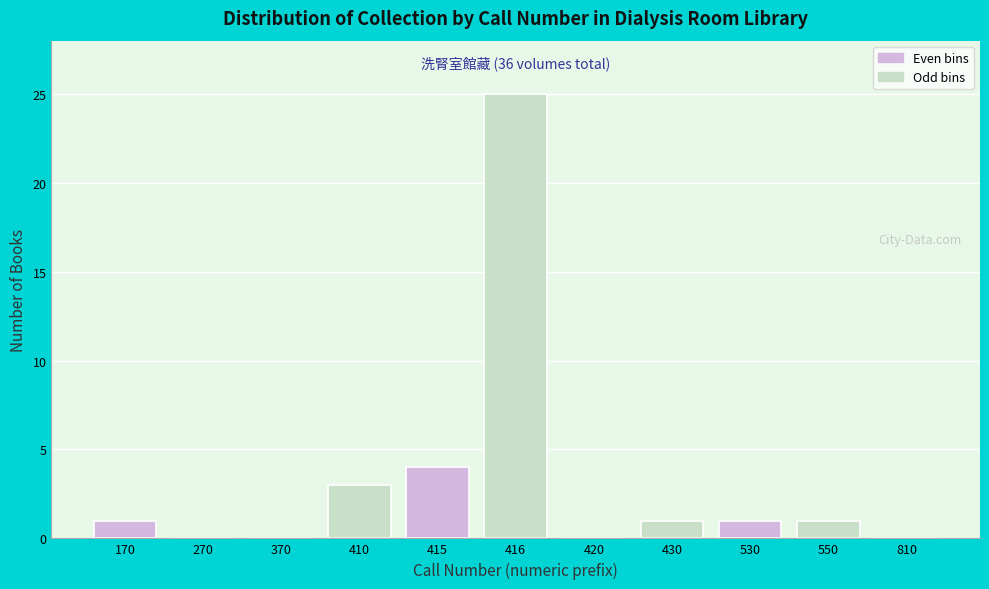

Reading left to right, transcribe all the data shown in this chart.

170=1	270=0	370=0	410=3	415=4	416=25	420=0	430=1	530=1	550=1	810=0